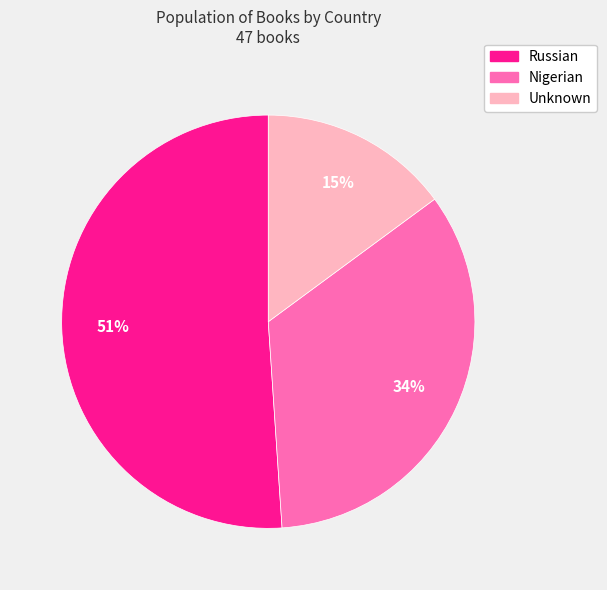

Approximately how many times larger is the value at Unknown compared to Russian?

0.3